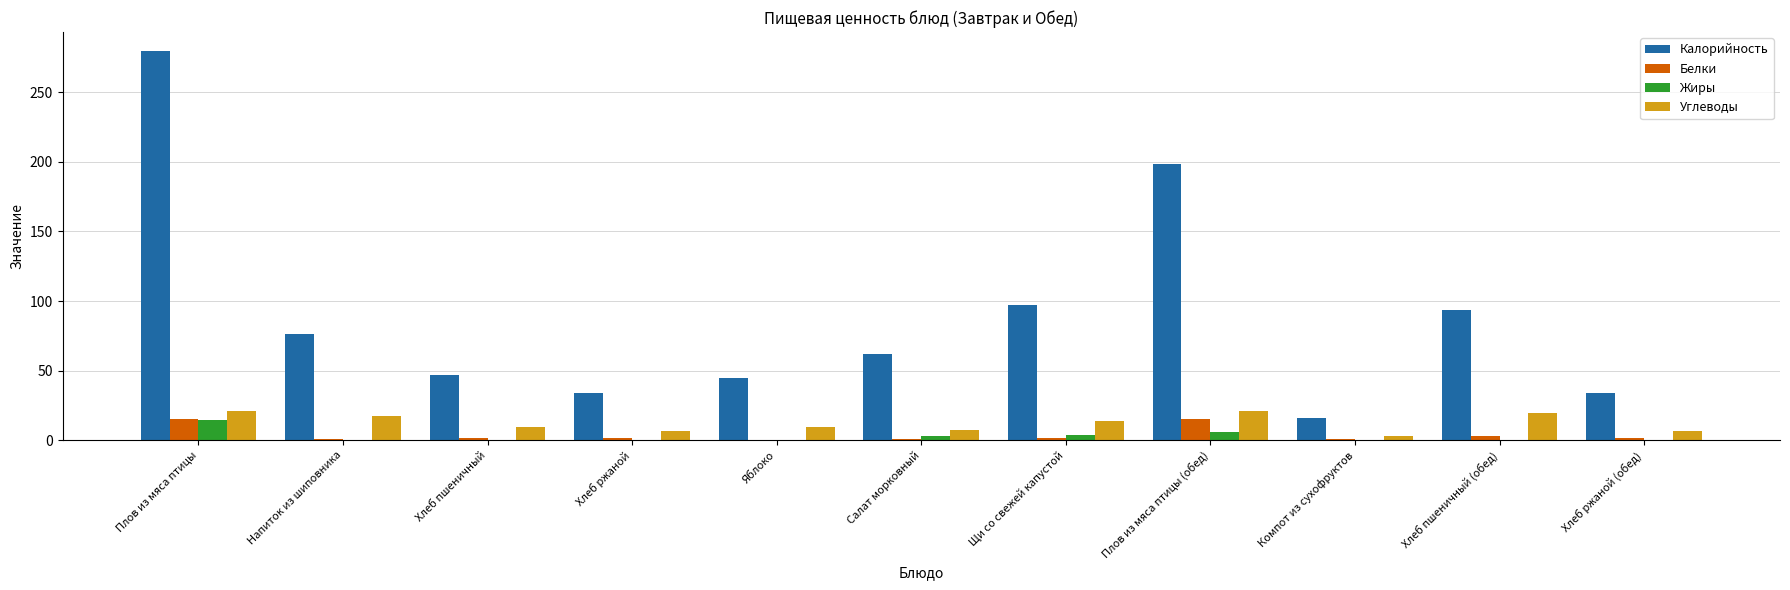

True or false: Калорийность has a value of 29.4 at Яблоко.

False